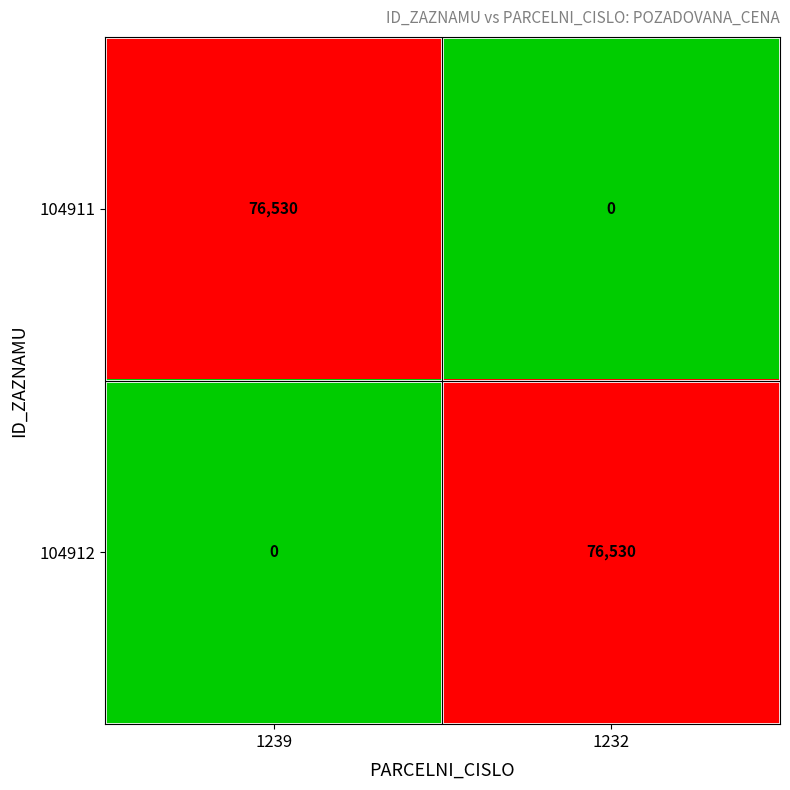

What is the greatest value displayed?

76530